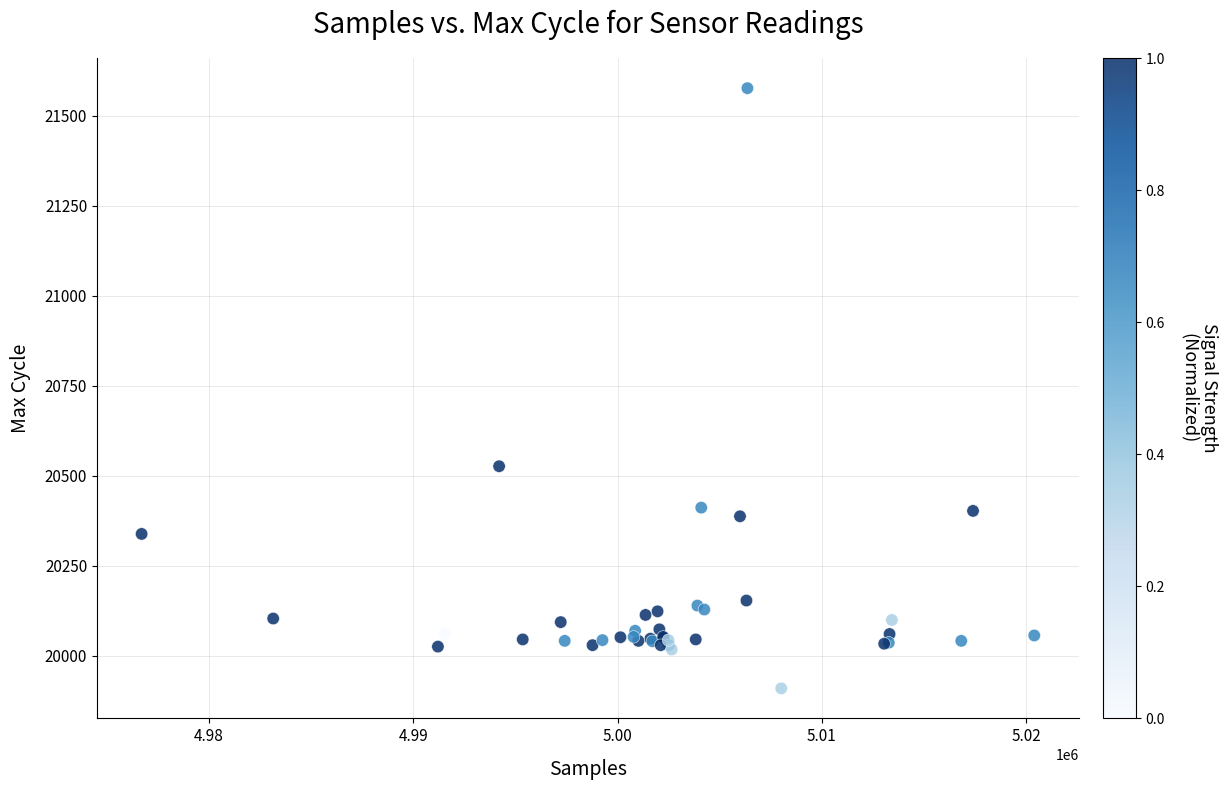

What Y value in the scatter plot is closest to 20743?

20527